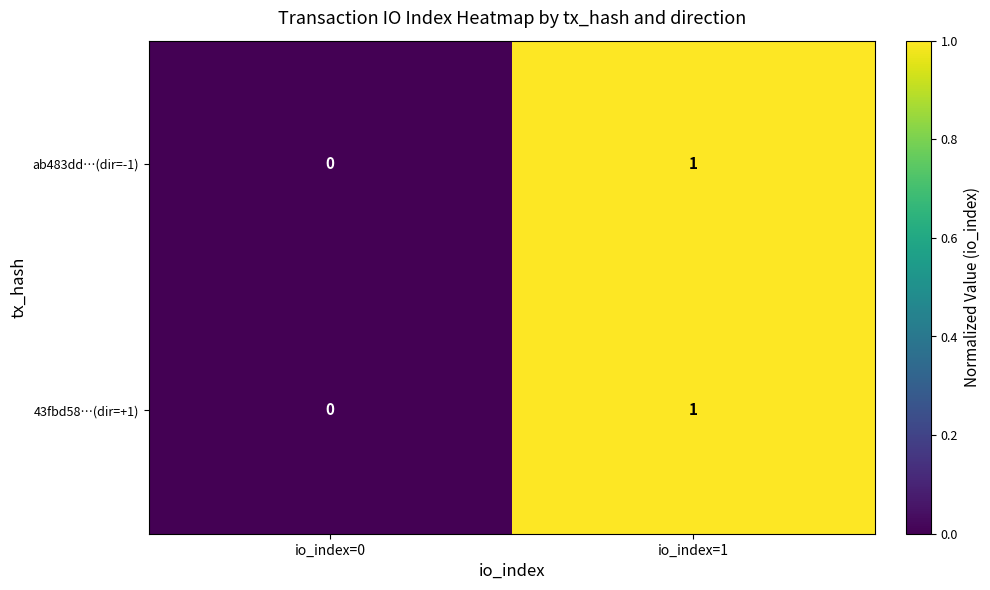

Reading left to right, what are all the values shown in this chart?

ab483dd…(dir=-1): 0	1
43fbd58…(dir=+1): 0	1